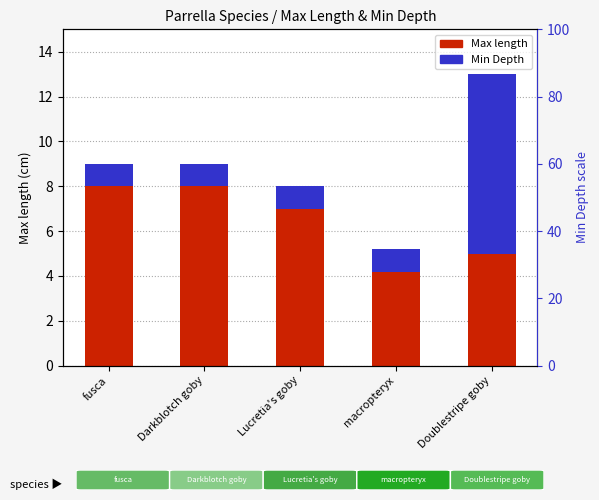

List the labels in order of Min Depth value, largest first.

Doublestripe goby, fusca, Darkblotch goby, Lucretia's goby, macropteryx